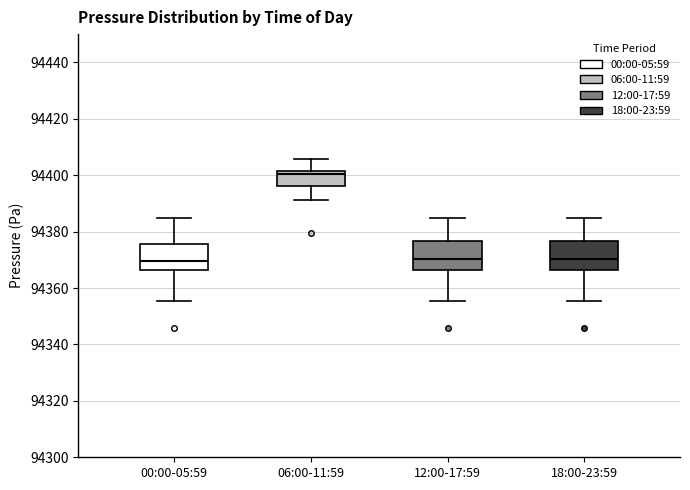

Where does the lower whisker of the box for 00:00-05:59 end on the y-axis? The values are not printed on the chart, so give them approximately, as read against the axis.

94356